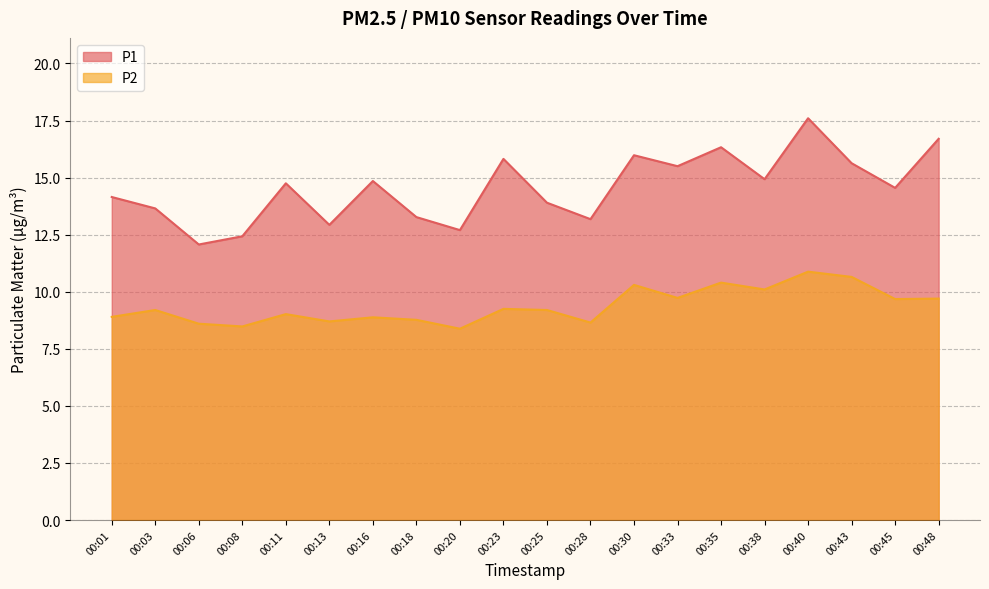

What is the total value across all series at 00:43?

26.3